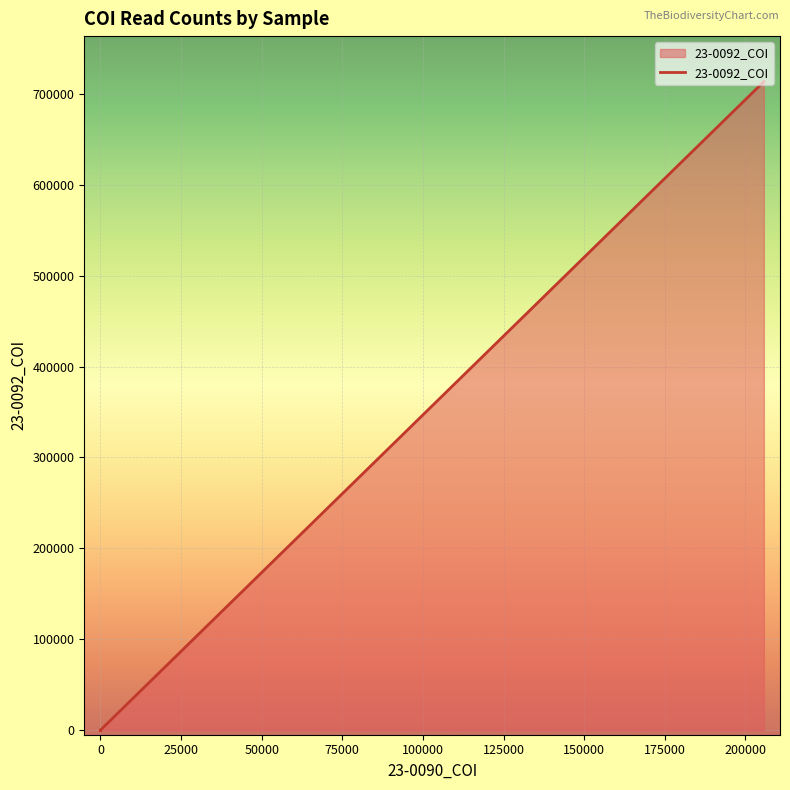

What is the value of the 18th point from the left?

3